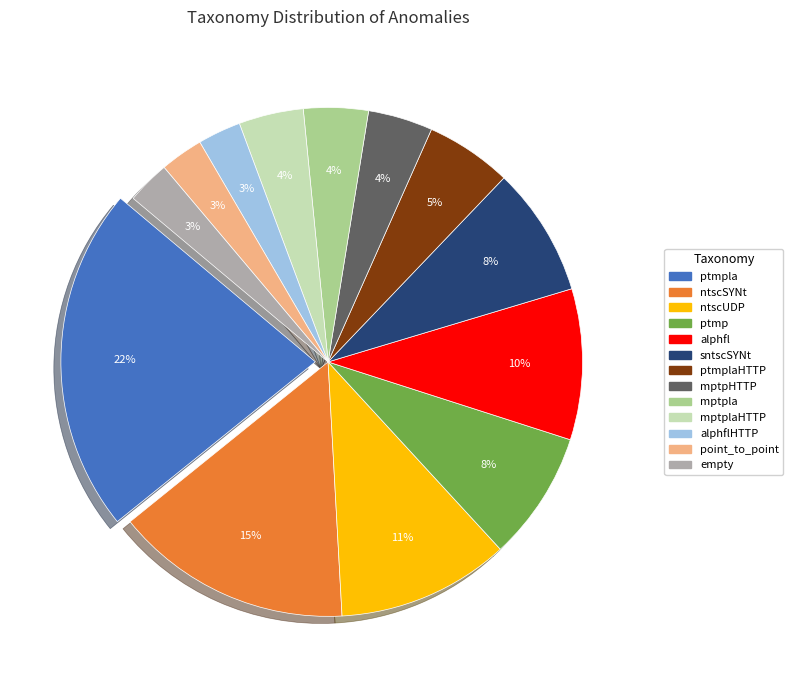

Is there any slice that represents more than half of the pie?

No